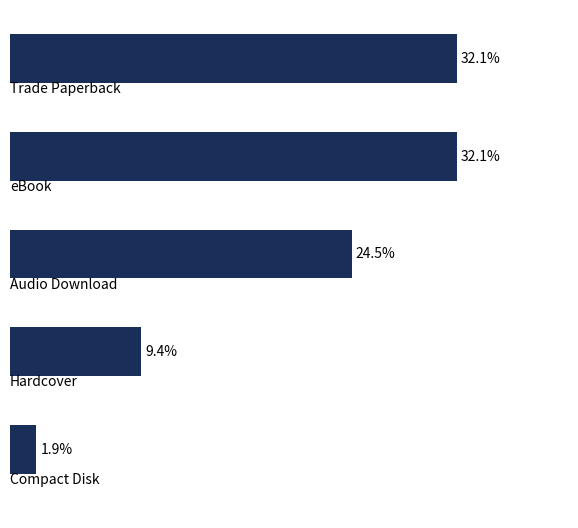

What is the average value?

20.0